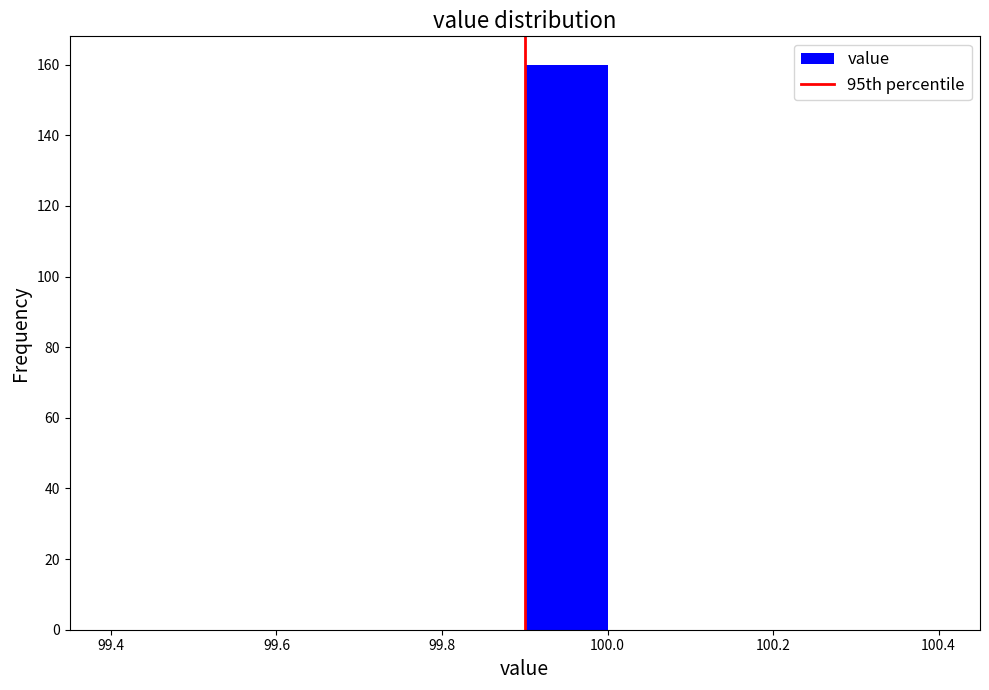

Reading left to right, transcribe this chart: for each bar, give the range it covers on the x-axis and its height. The values are not printed on the chart, so give them approximately, as read against the axis.

99.4 to 99.5: 0
99.5 to 99.6: 0
99.6 to 99.7: 0
99.7 to 99.8: 0
99.8 to 99.9: 0
99.9 to 100.0: 160
100.0 to 100.1: 0
100.1 to 100.2: 0
100.2 to 100.3: 0
100.3 to 100.4: 0